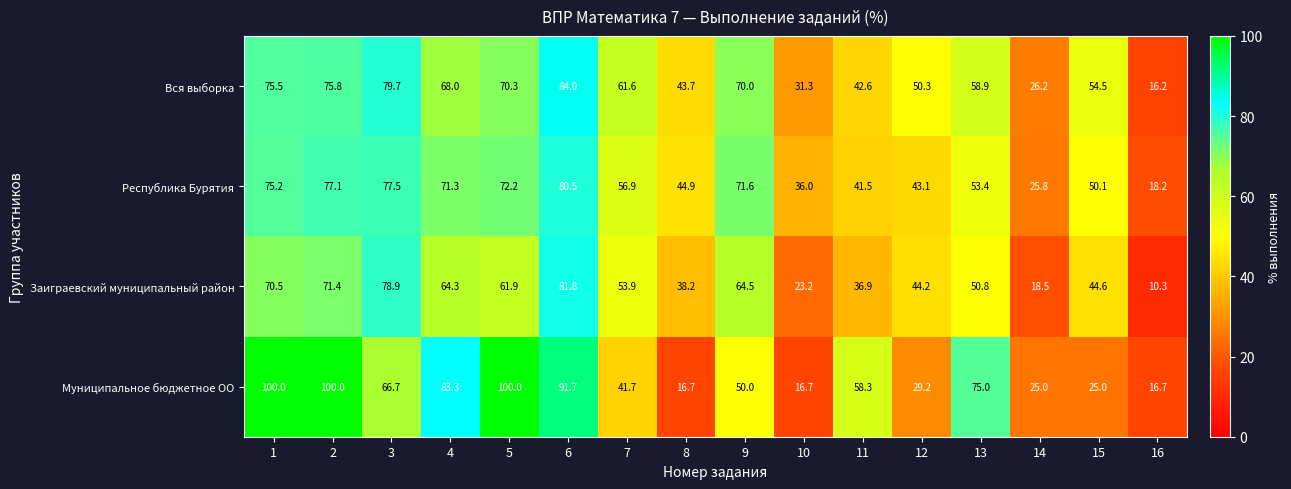

True or false: Заиграевский муниципальный район has a value of 50.8 at 13.

True